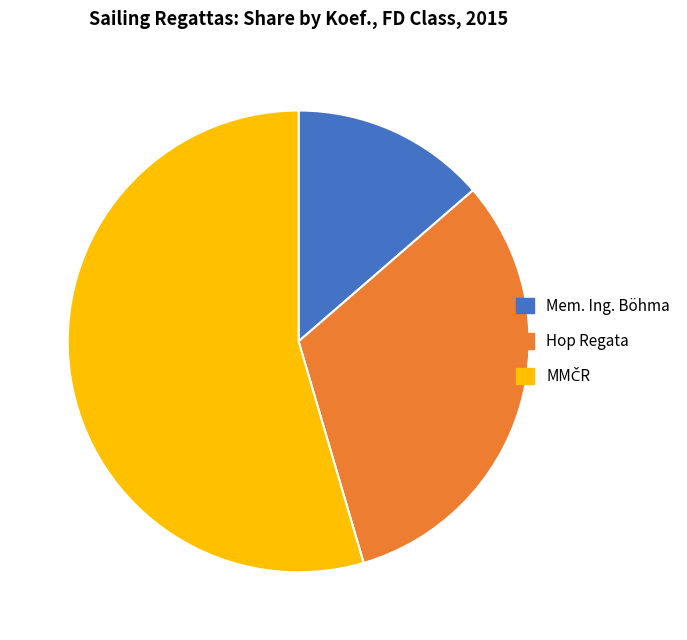

The Hop Regata slice represents 42% of the pie. True or false?

False